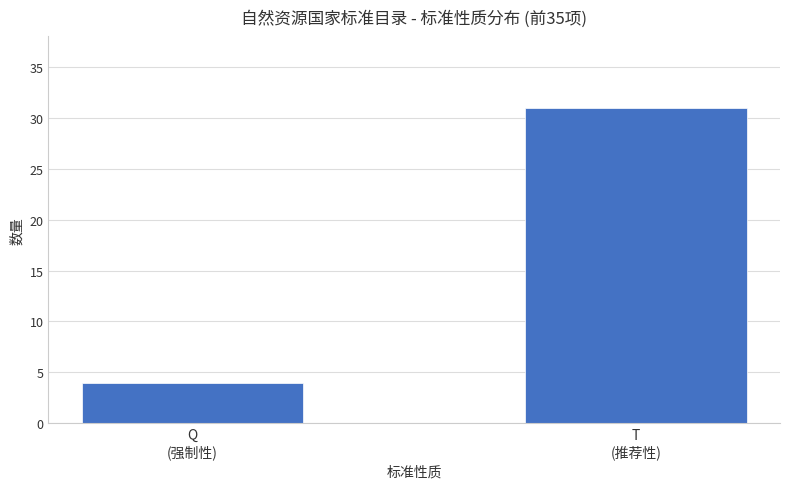

Reading left to right, extract all data points from this chart.

Q
(强制性)=4	T
(推荐性)=31